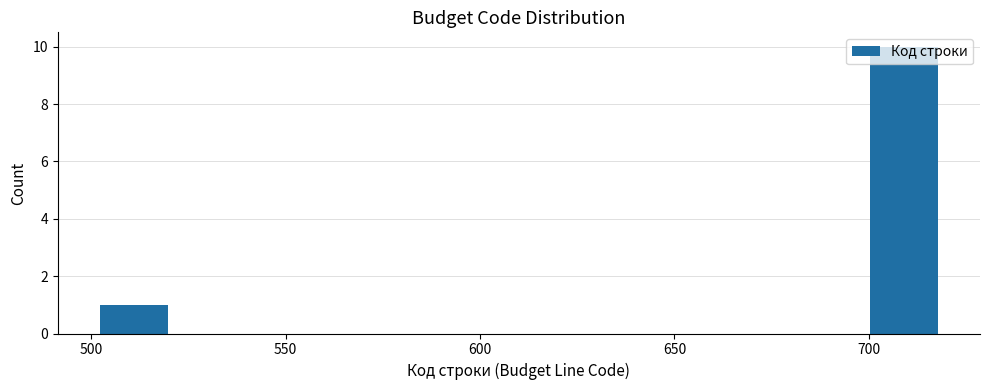

Which range on the x-axis has the tallest bar?

698 to 720